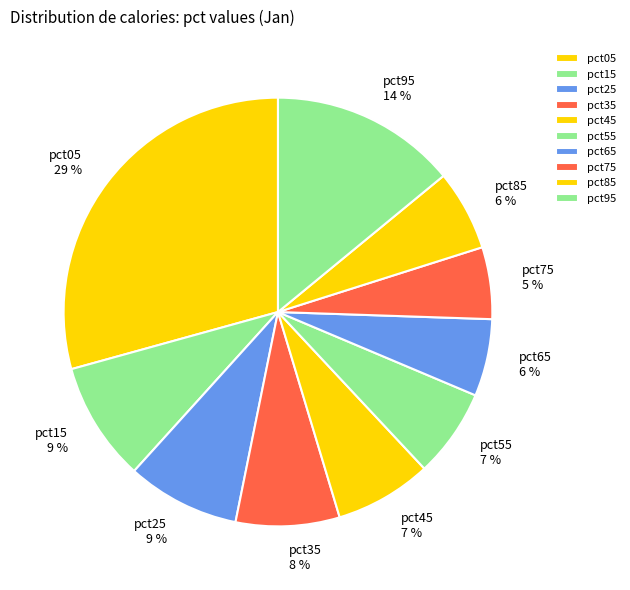

How many segments does this pie chart have?

10